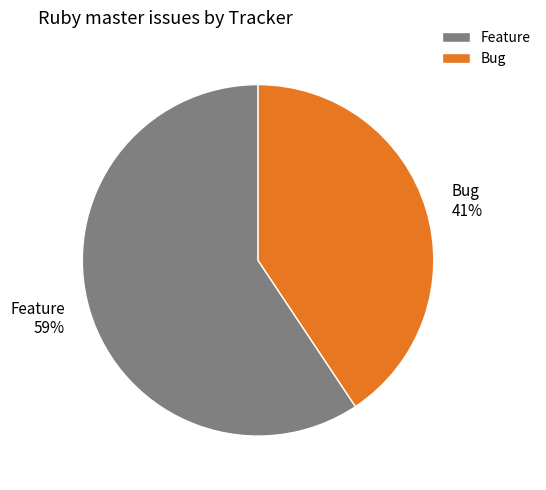

Is there any slice that represents more than half of the pie?

Yes